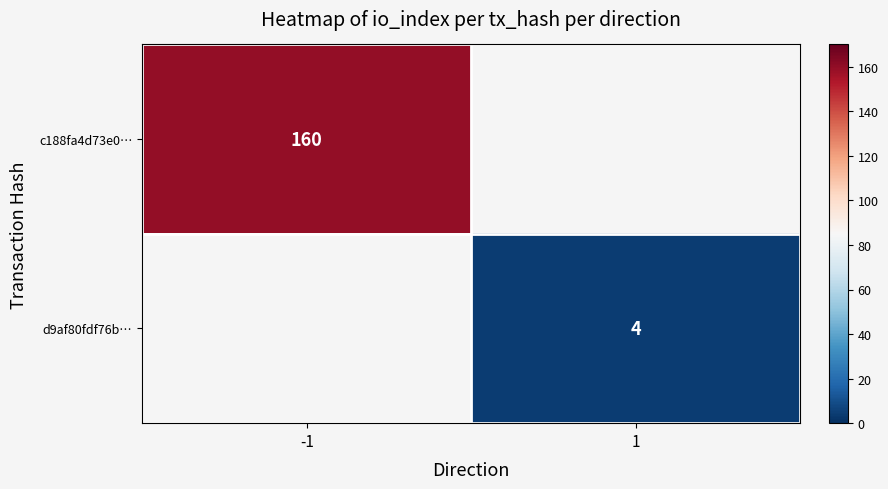

What is the greatest value displayed?

160.0